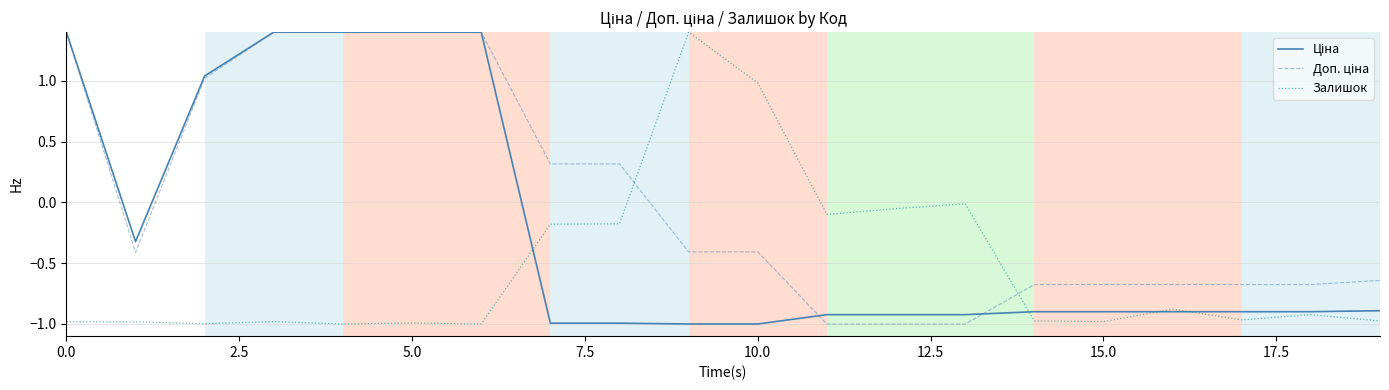

What is the difference between the maximum and minimum values in the Залишок series?

2.4